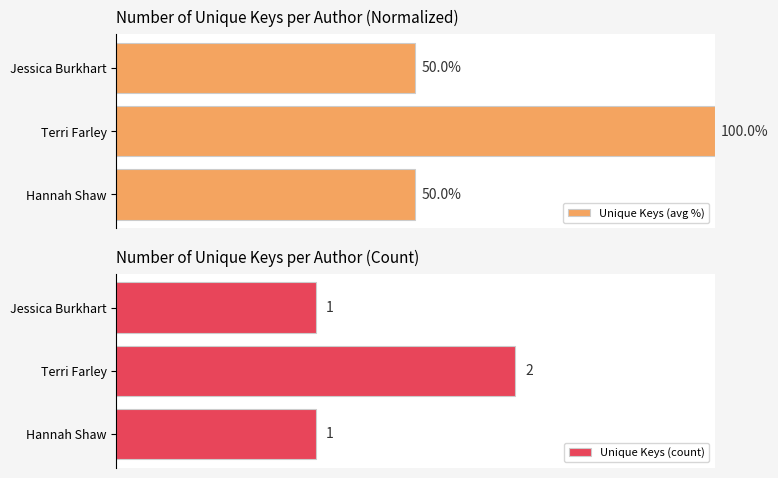

Are the bars horizontal?

Yes